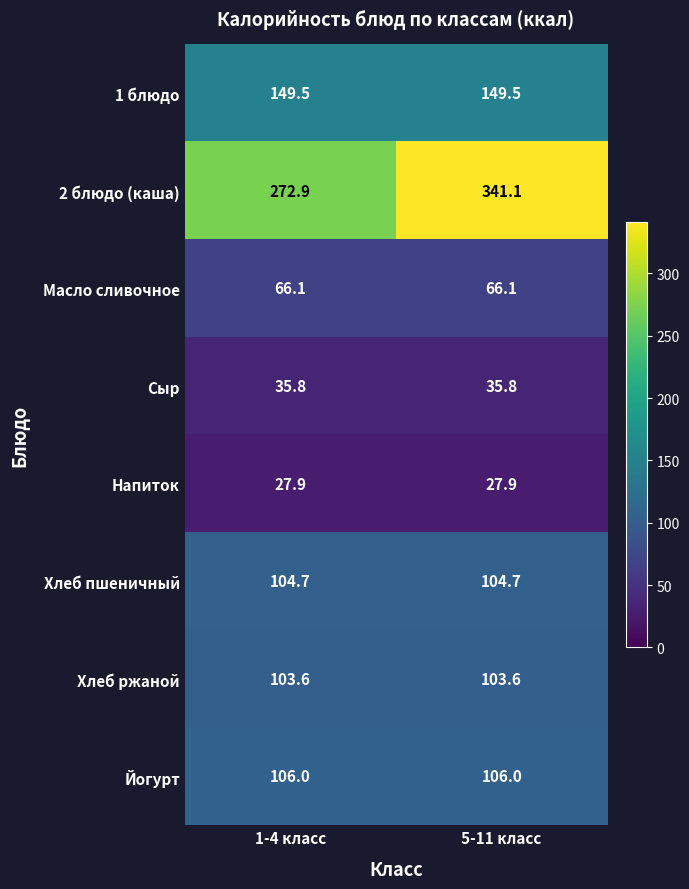

Which series has the largest total across all categories?

2 блюдо (каша)